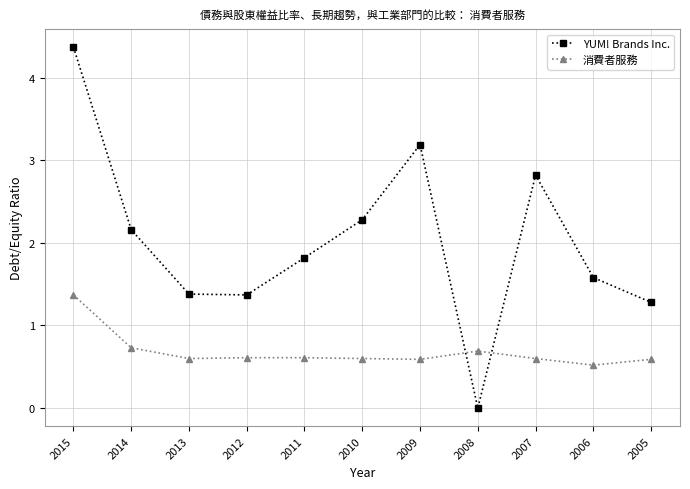

What is the value of the YUM! Brands Inc. point at the 9th from the left?

2.8